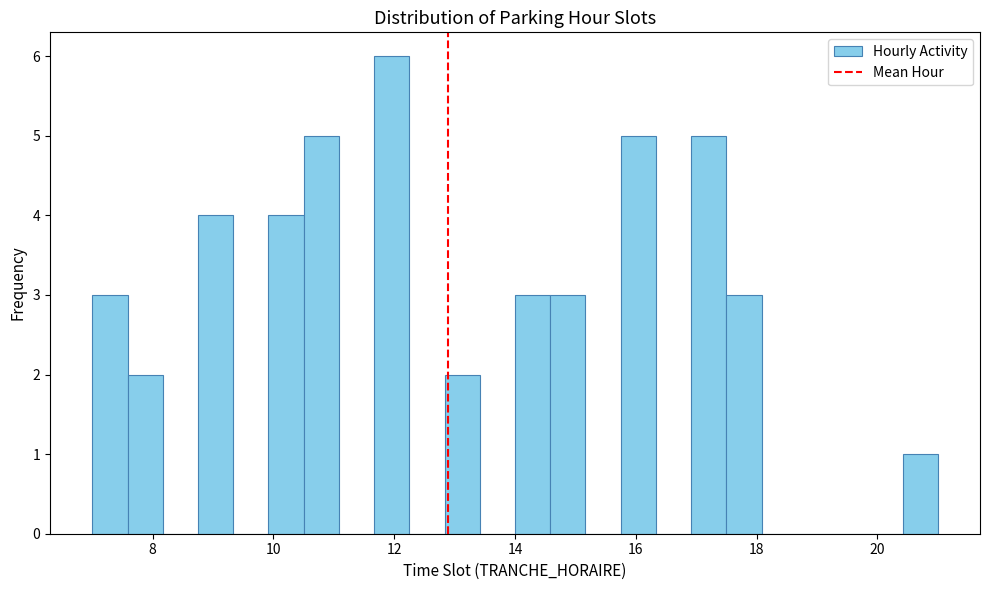

Read against the x-axis, roughly where is the centre of the tallest bar?

12.0